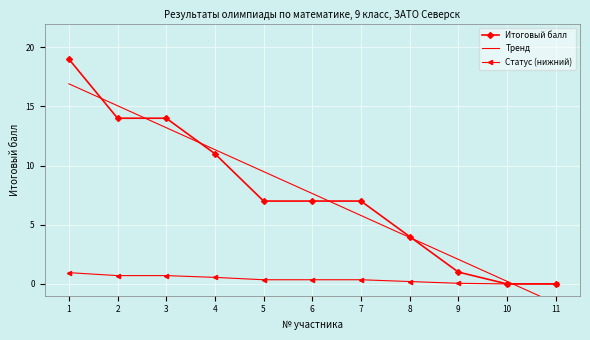

At which label does the data first exceed 7?

1